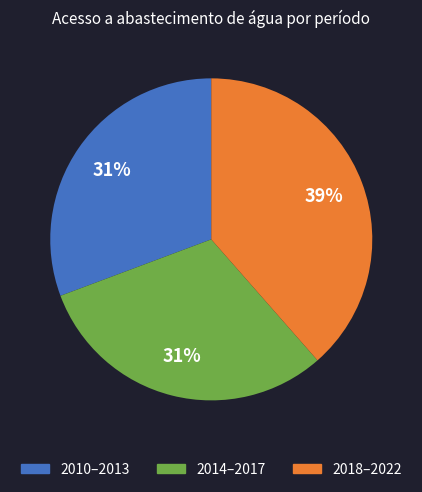

To the nearest percent, what is the difference between the largest and smallest slice percentages?

8%